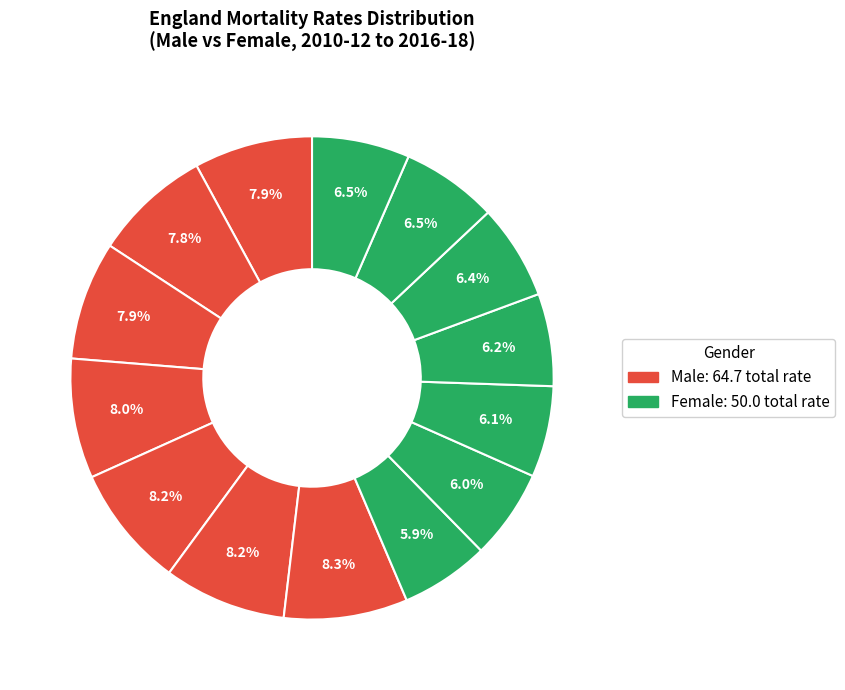

How many segments does this pie chart have?

14